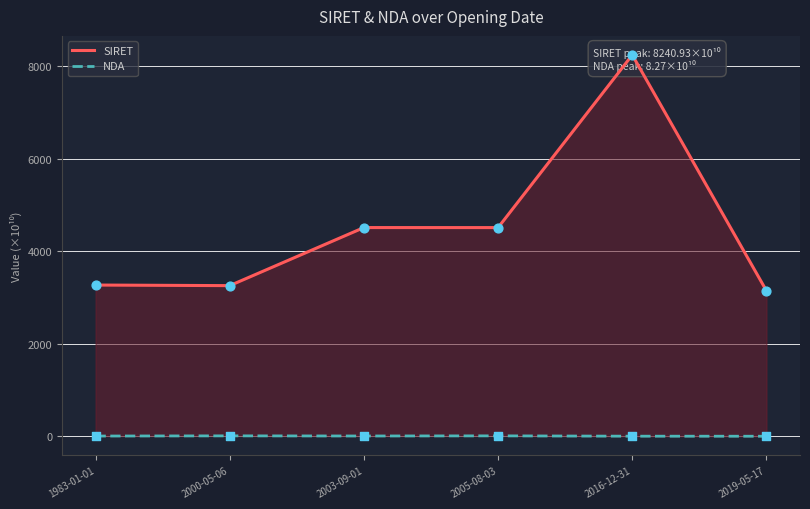

Is the value of SIRET at 2016-12-31 greater than the value of NDA at 2005-08-03?

Yes